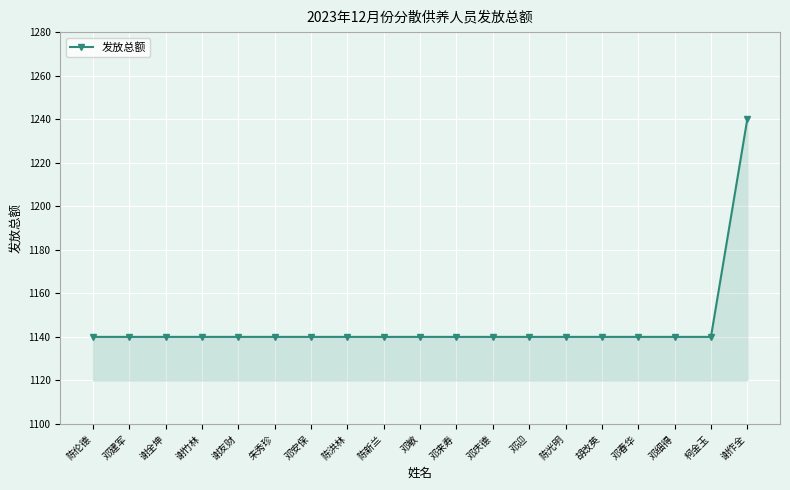

What is the sum of all values?

21760